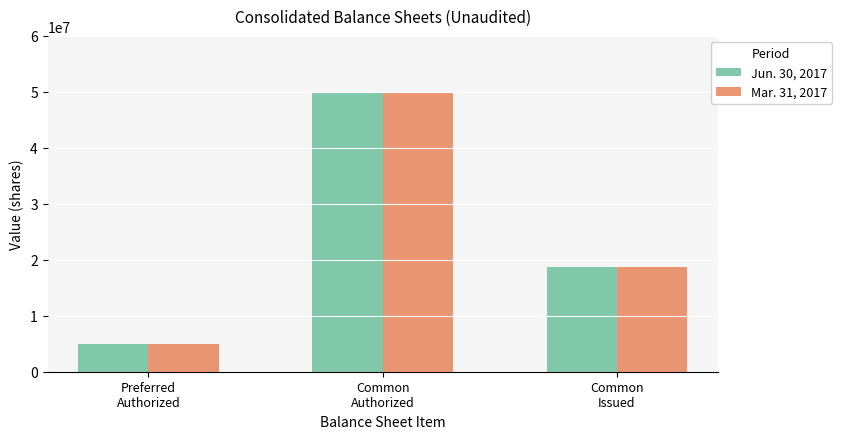

How many data points does each series have?

3